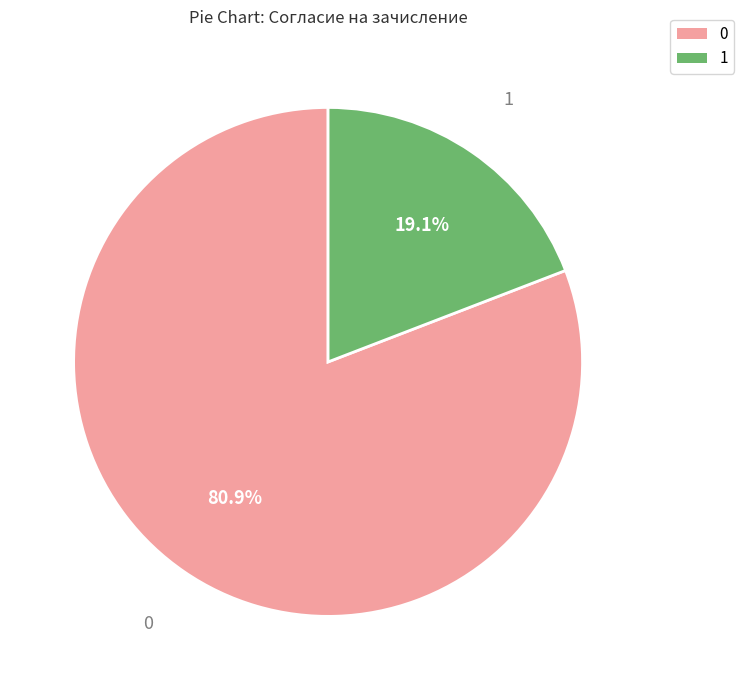

True or false: 1 accounts for 6% of the total.

False